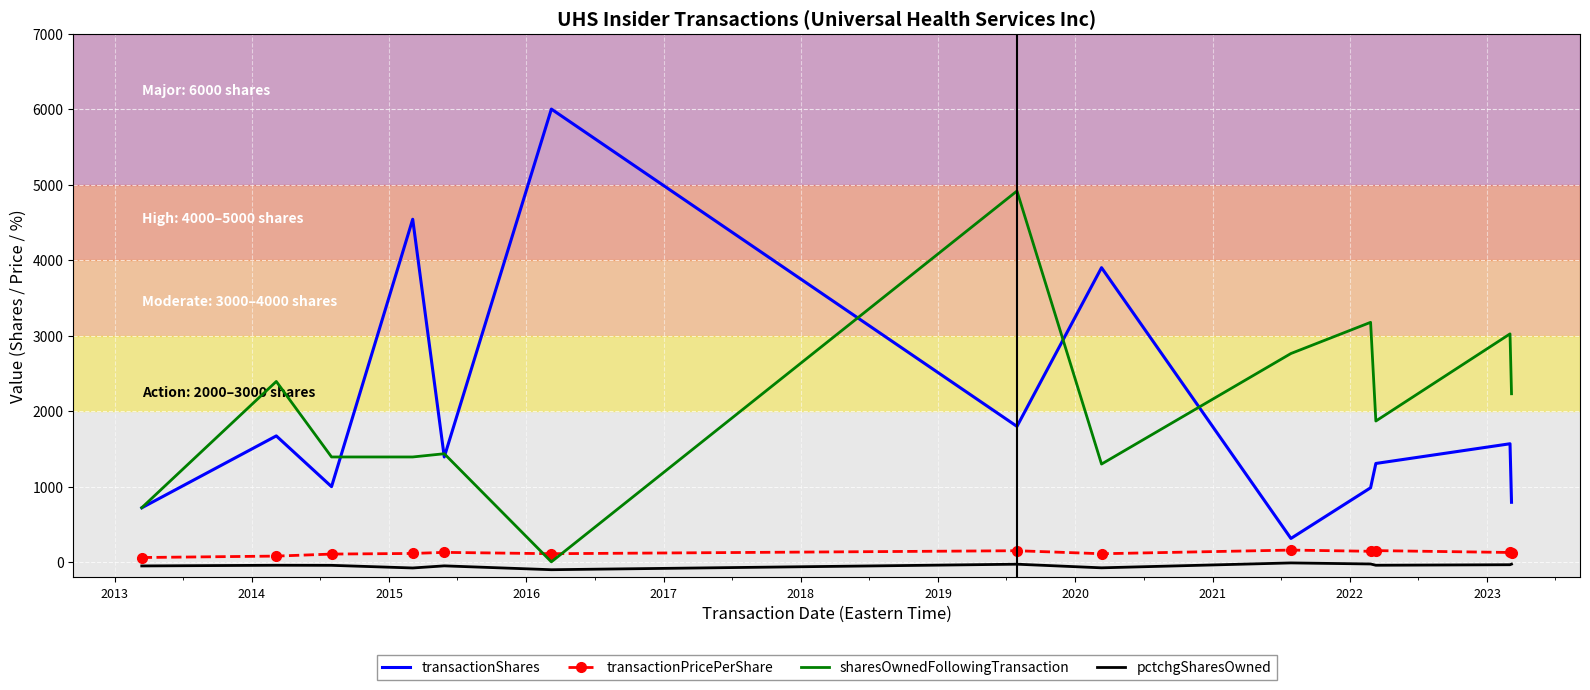

What is the greatest value displayed?

6000.0